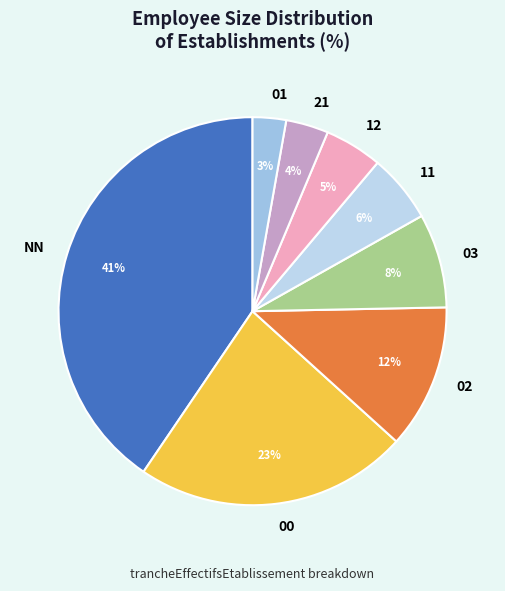

Which category has the biggest portion of the pie?

NN